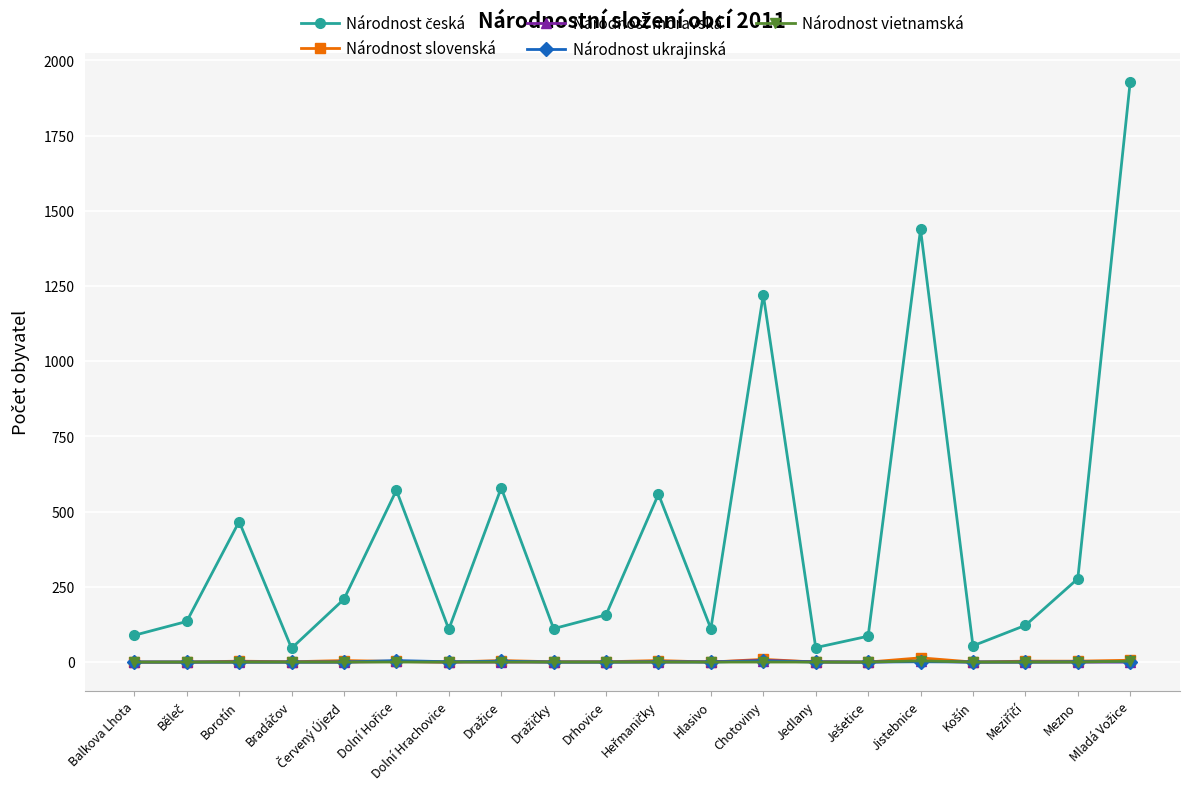

Does the chart have visible grid lines?

Yes